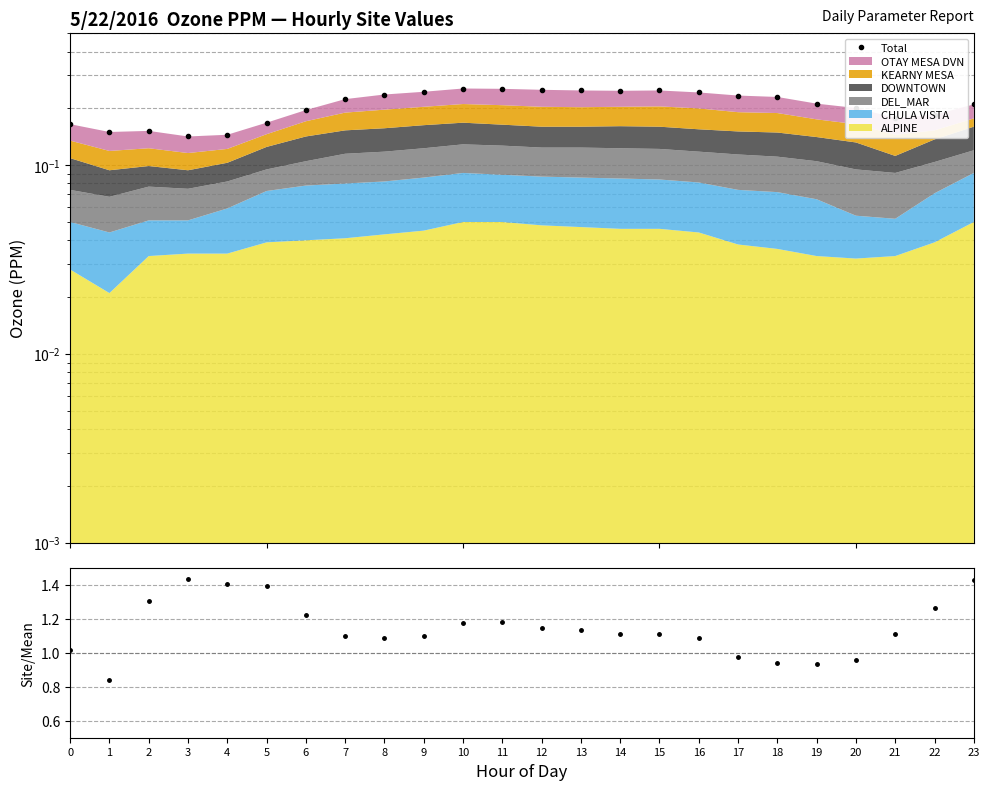

Count the Total values in the range 0 to 1.

24